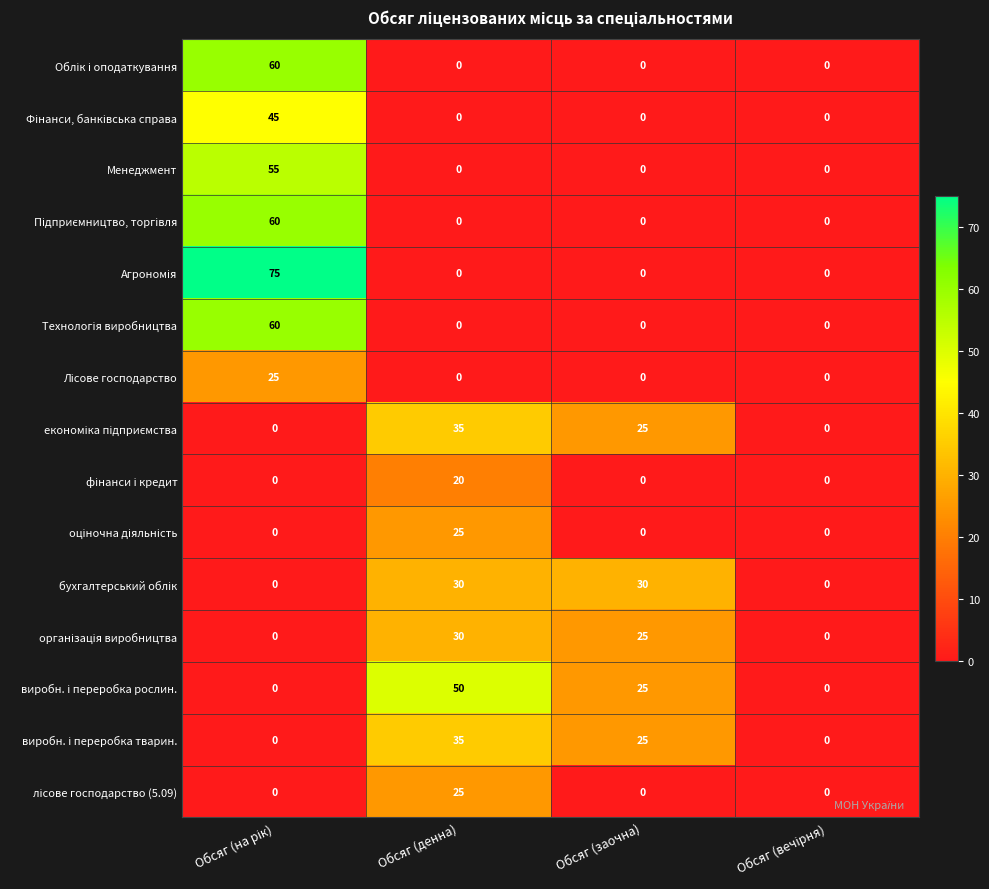

What is the average value of the Менеджмент series?

14